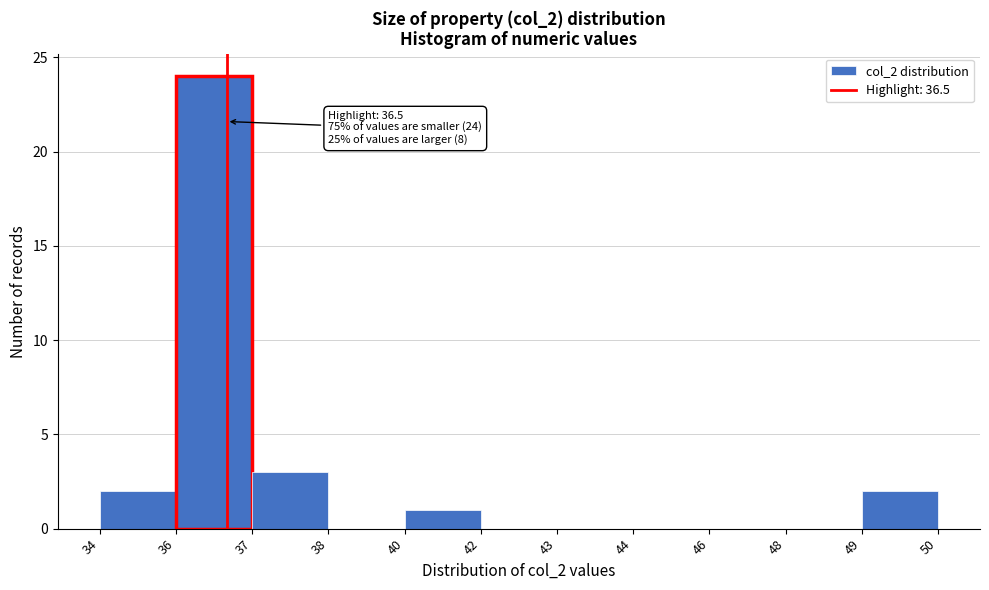

Reading left to right, list all the values displayed in this chart.

34=2	36=24	37=3	38=0	40=1	42=0	43=0	44=0	46=0	48=0	49=2